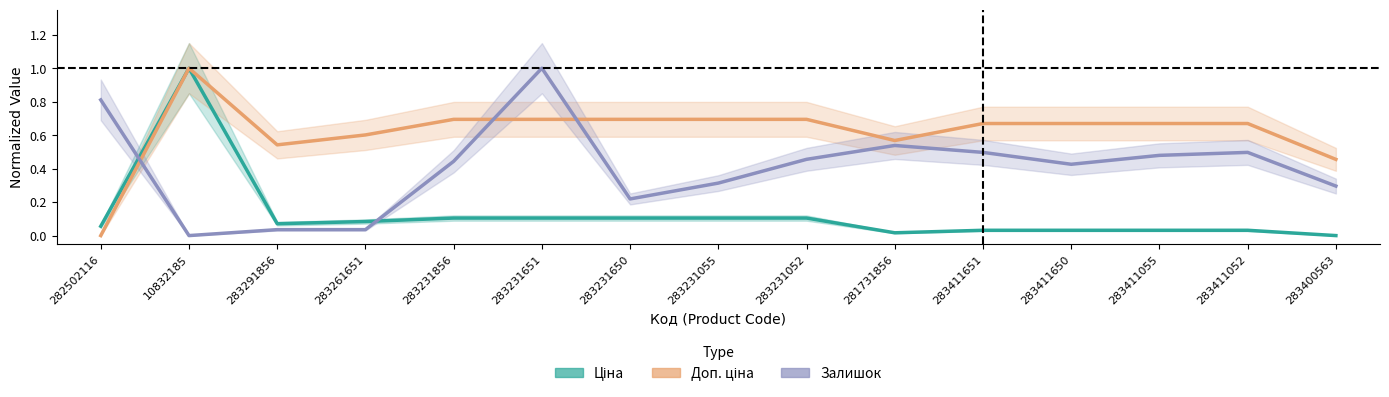

True or false: Доп. ціна and Ціна intersect in this chart.

False